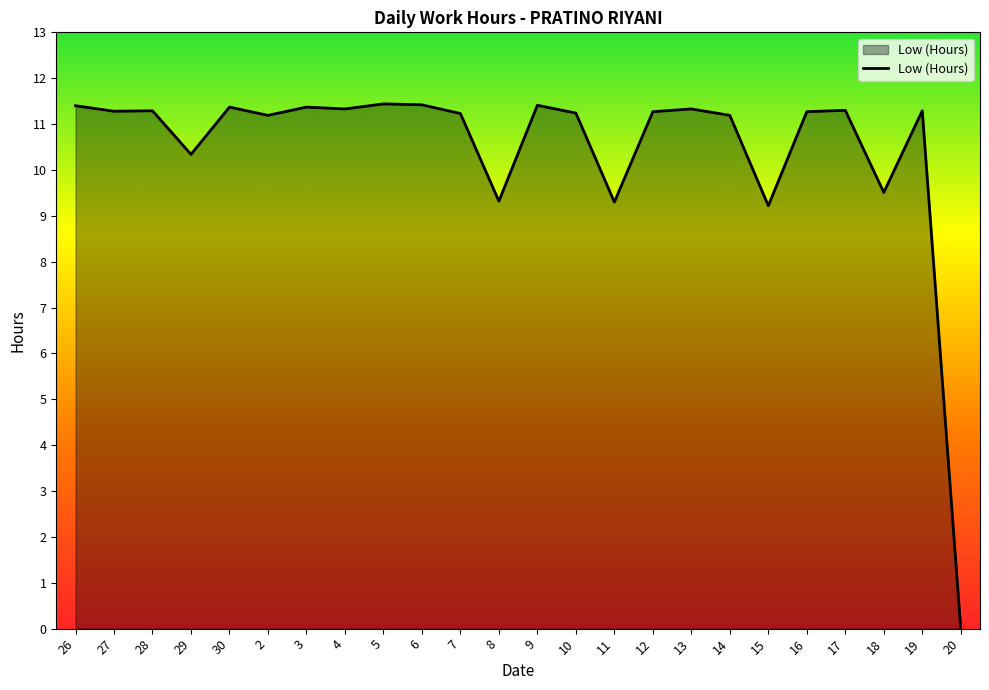

Which category has the lowest value across all series?

20